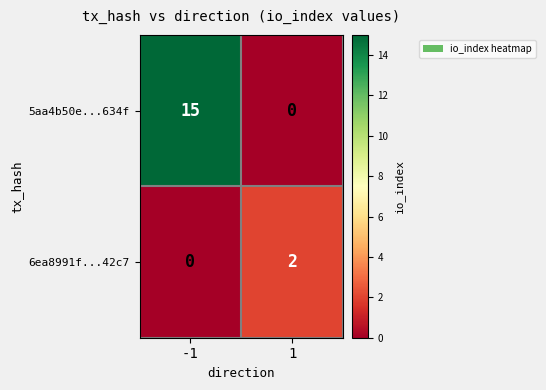

At 1, list the series in order from smallest to largest.

5aa4b50e...634f, 6ea8991f...42c7